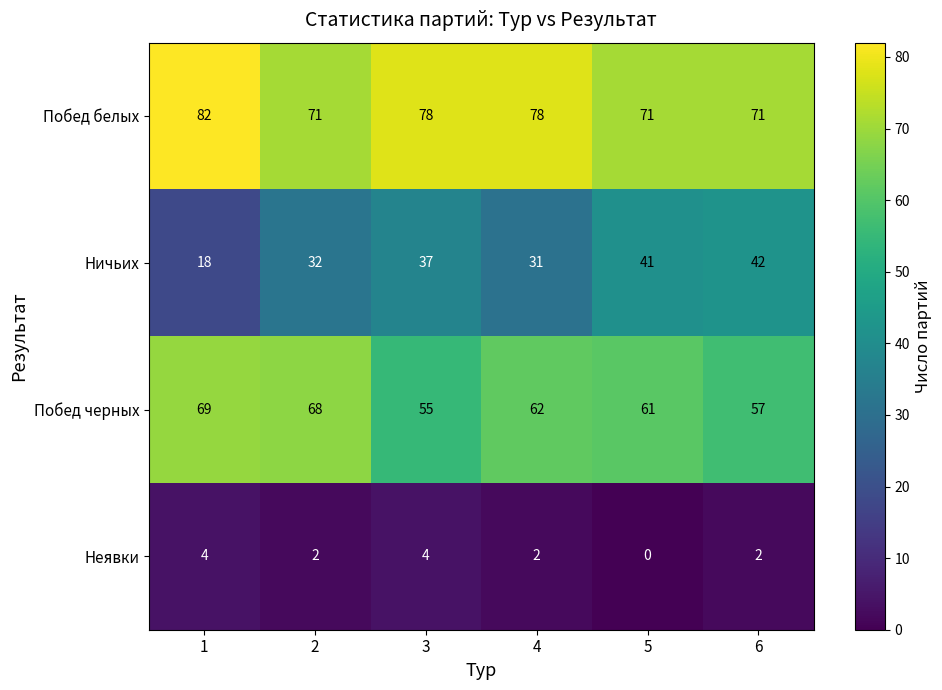

Is it true that Побед белых equals 97 at 2?

False